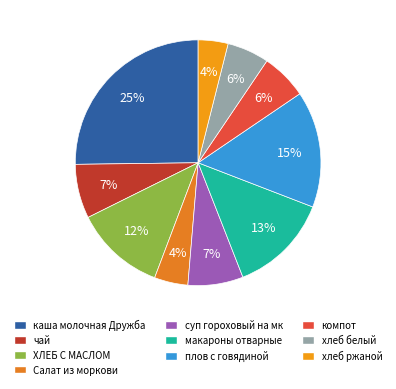

The Салат из моркови slice represents 1% of the pie. True or false?

False